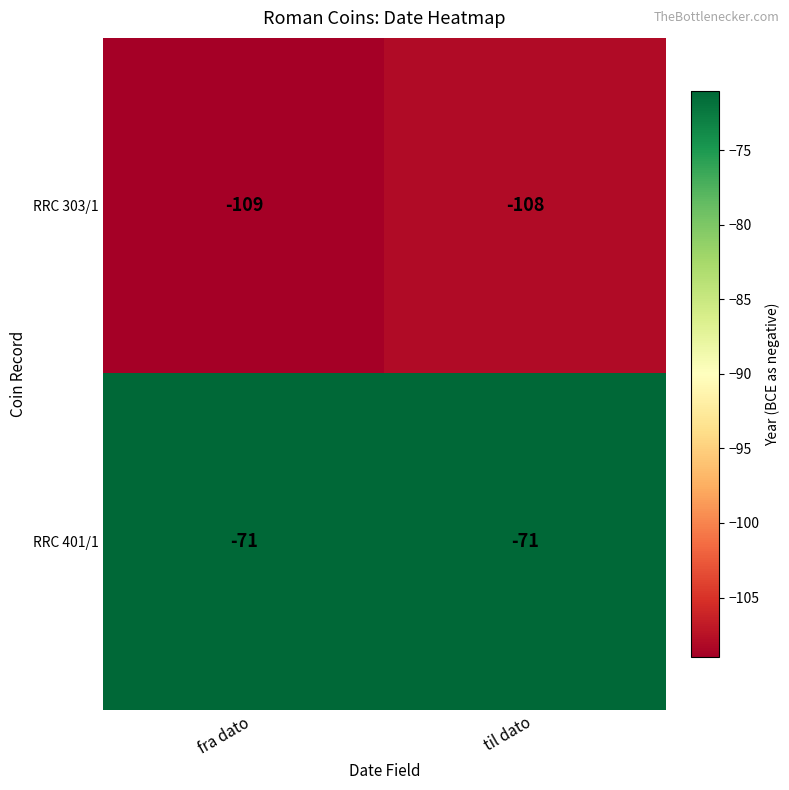

Which series has the largest total across all categories?

RRC 401/1